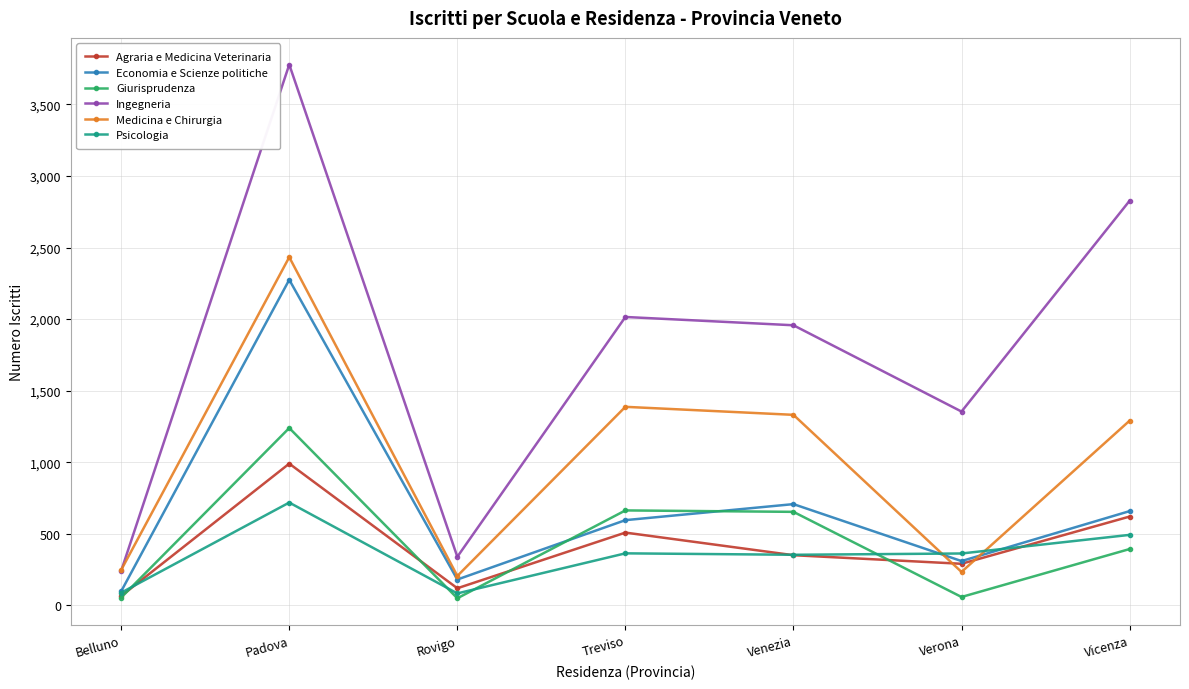

At which category is the sum across all series the highest?

Padova